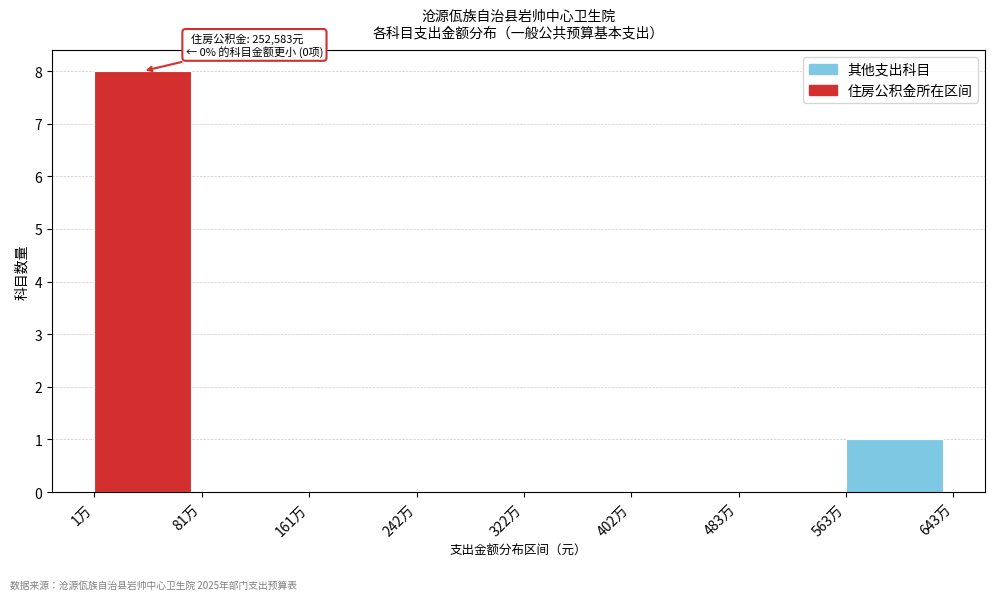

Reading left to right, extract all data points from this chart.

1万=8	81万=0	161万=0	242万=0	322万=0	402万=0	483万=0	563万=1